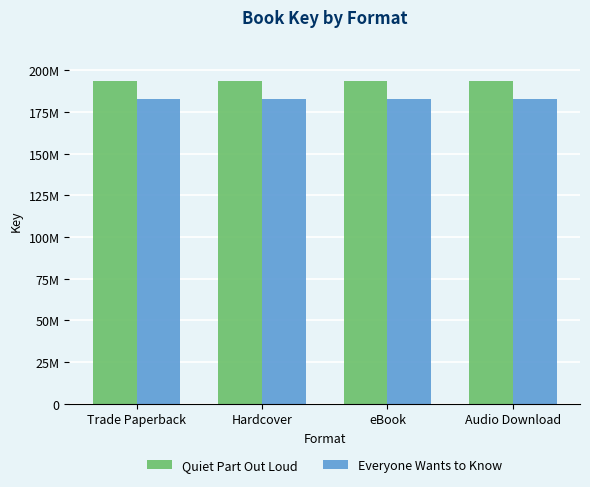

What are all the series names shown in the legend?

Quiet Part Out Loud, Everyone Wants to Know